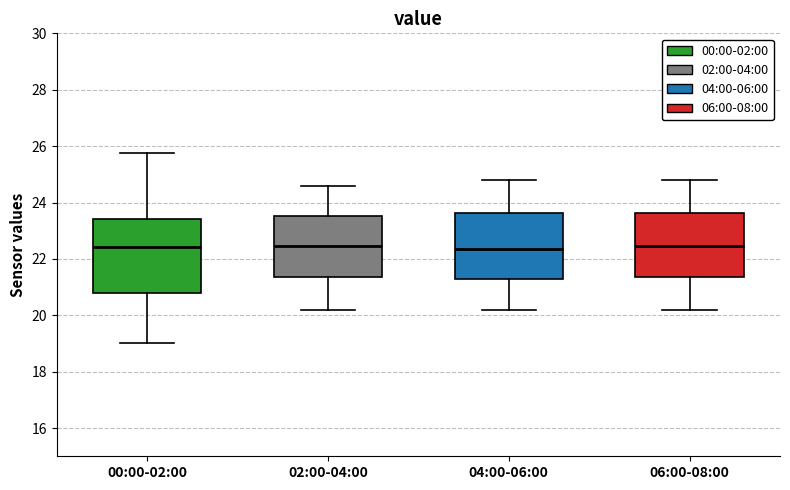

Which box is the tallest, from its lower edge to its upper edge?

00:00-02:00